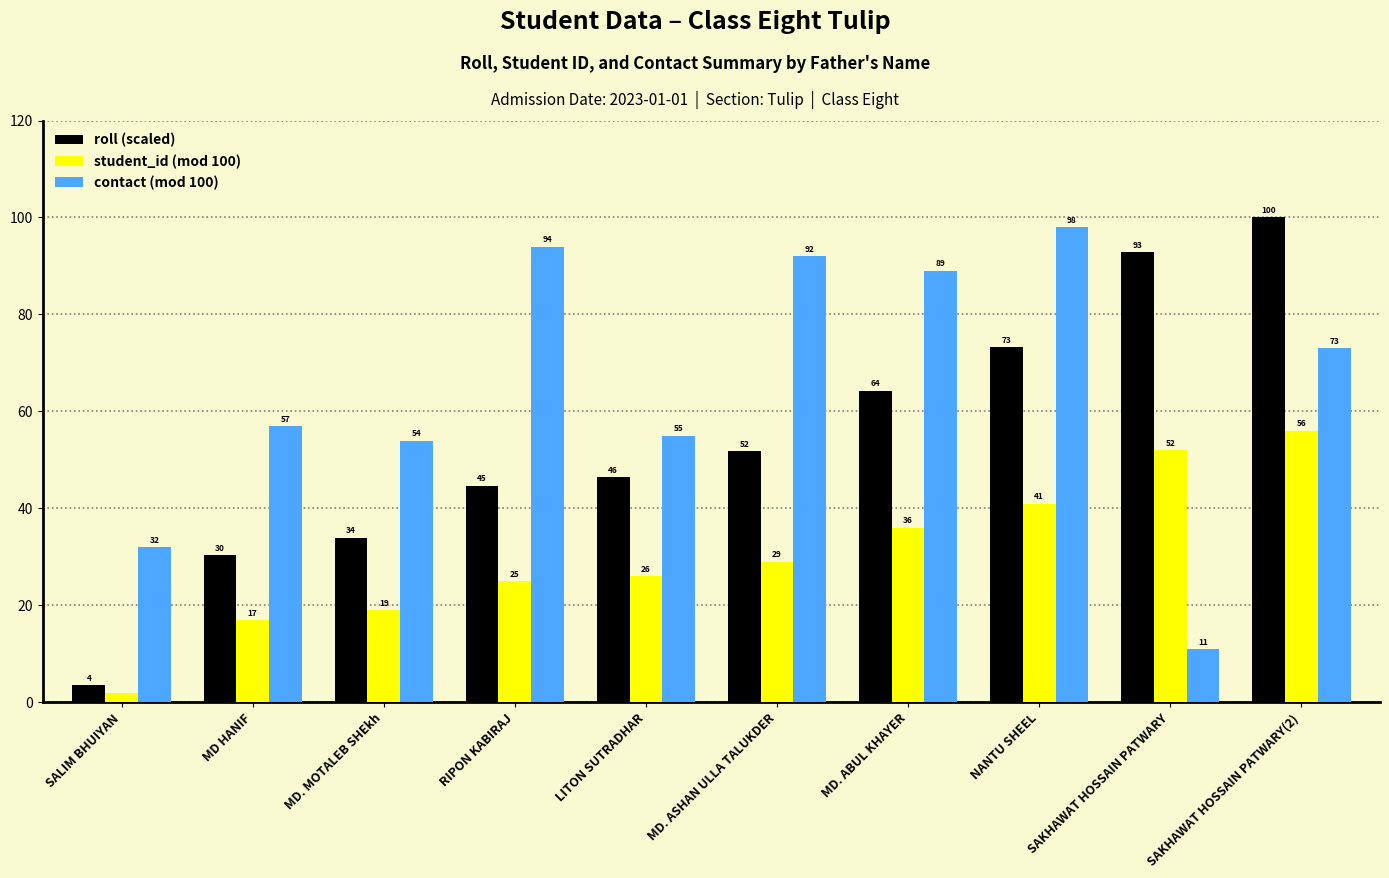

Rank the series by their maximum value, from lowest to highest.

student_id (mod 100), contact (mod 100), roll (scaled)